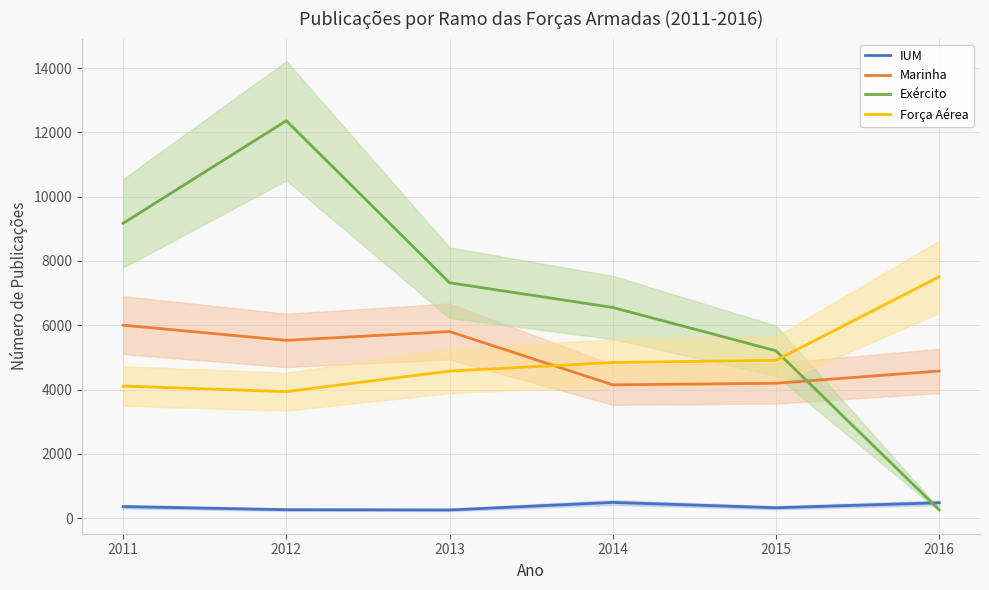

Reading right to left, extract all data points from this chart.

IUM: 2016=481	2015=327	2014=492	2013=258	2012=266	2011=363
Marinha: 2016=4579	2015=4197	2014=4149	2013=5805	2012=5532	2011=6004
Exército: 2016=263	2015=5208	2014=6554	2013=7322	2012=12361	2011=9172
Força Aérea: 2016=7508	2015=4911	2014=4842	2013=4576	2012=3937	2011=4111